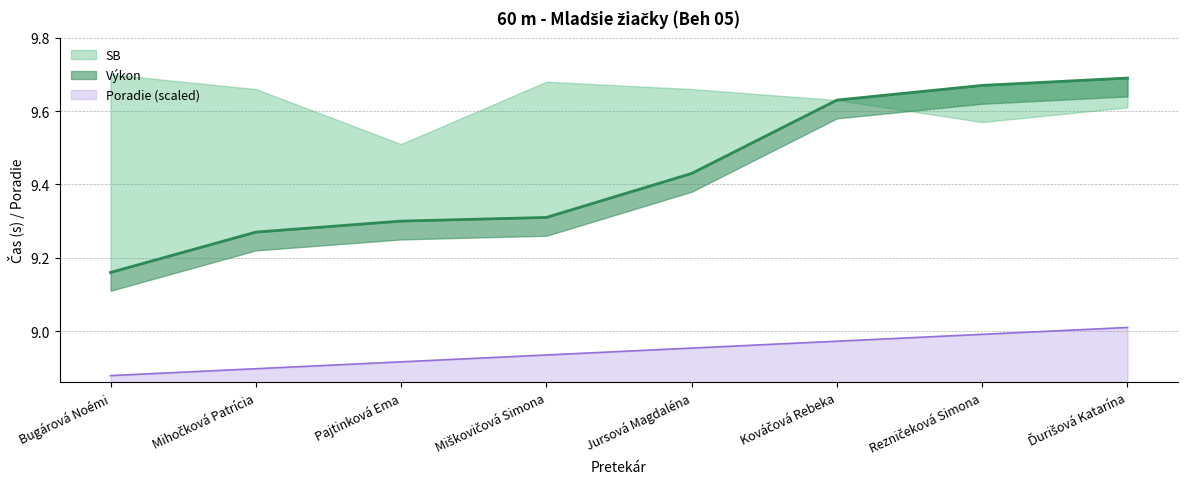

Which series changed the most between Kováčová Rebeka and Rezničeková Simona?

Výkon